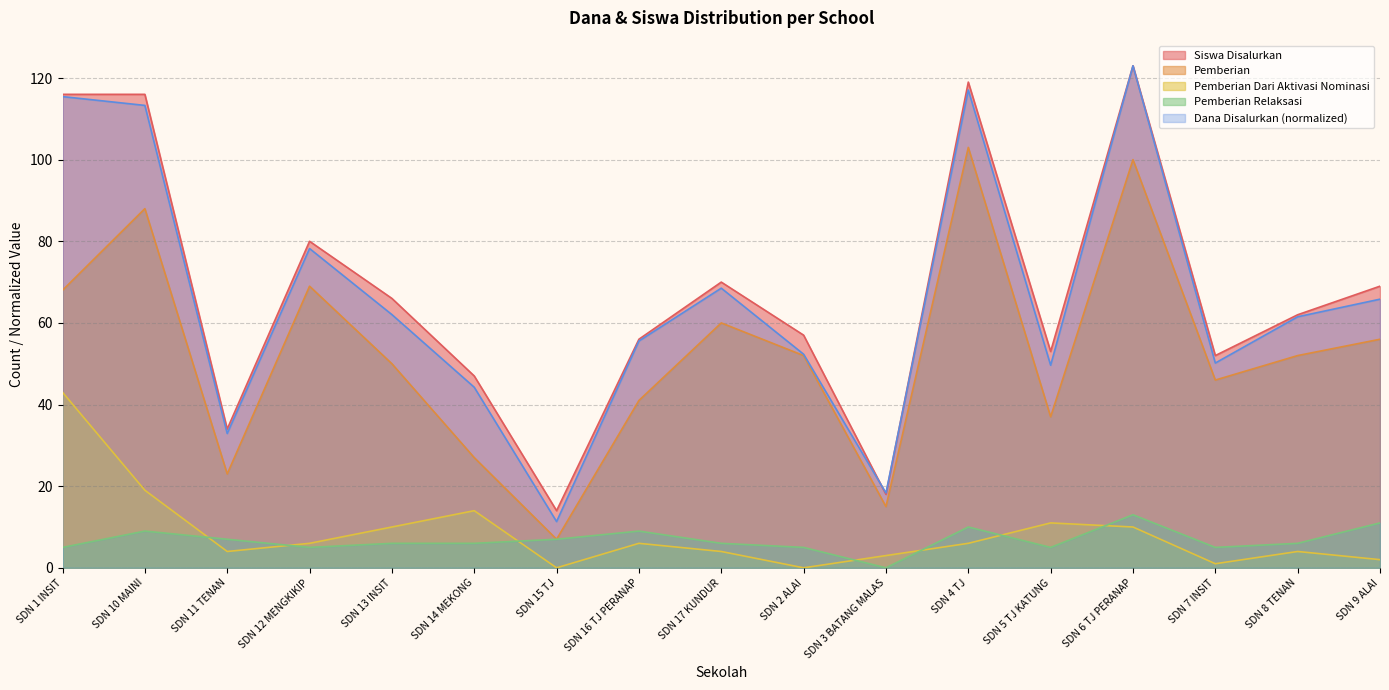

What is the total value across all series at SDN 15 TJ?

39.3